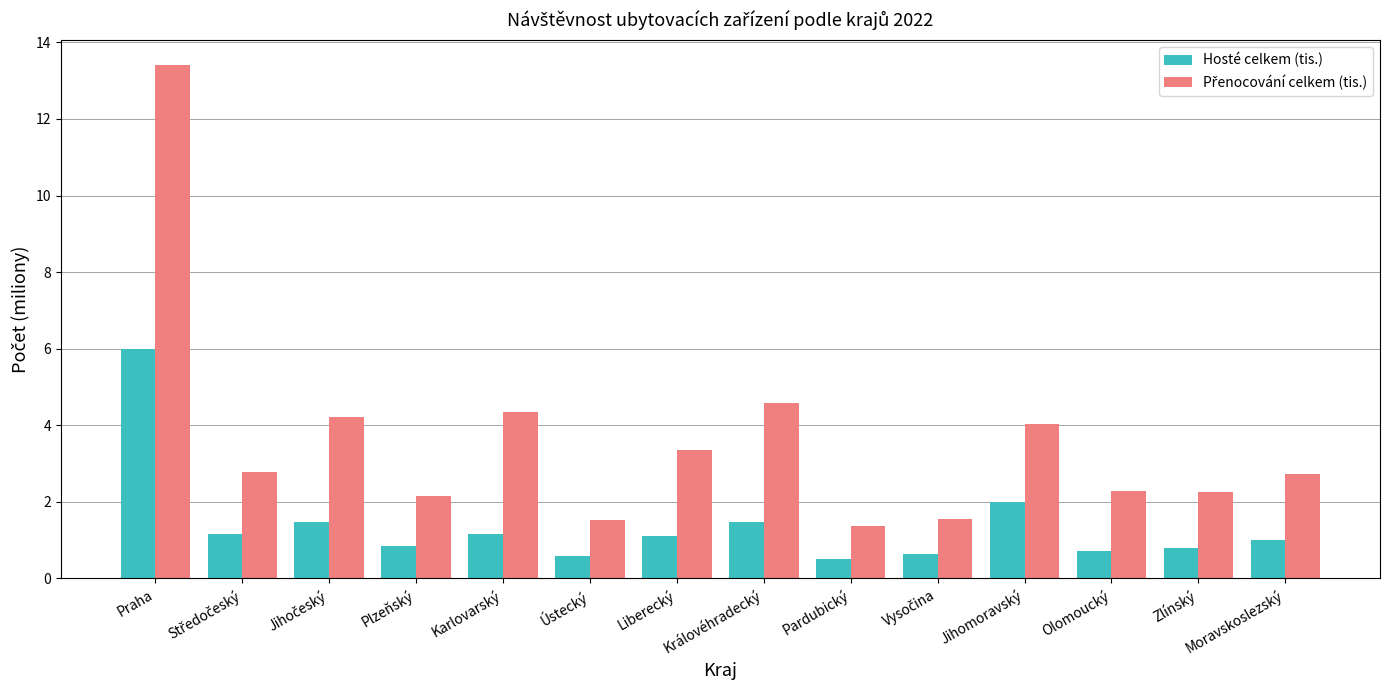

Which category has the highest value across all series?

Praha